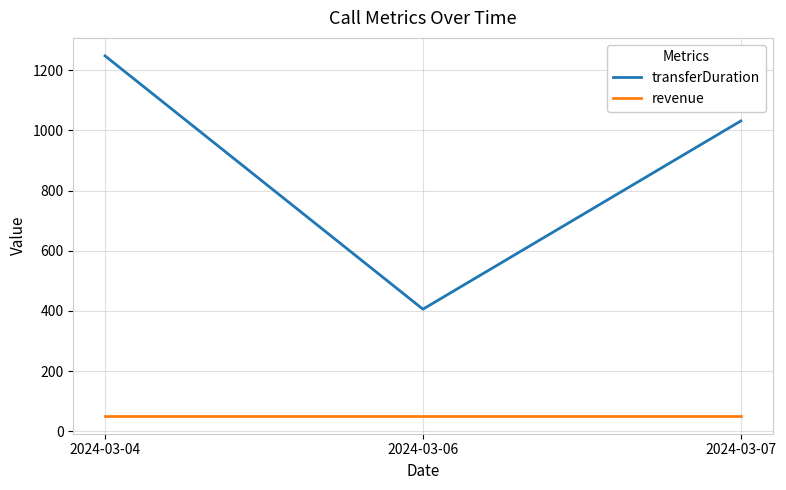

How many lines are shown in the chart?

2